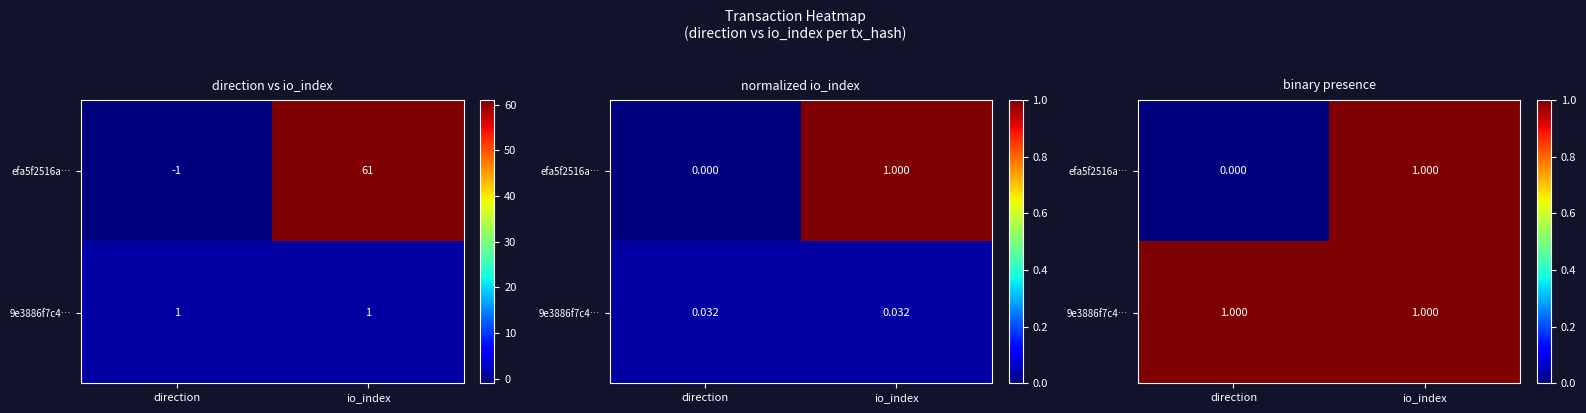

Rank the series by their maximum value, from highest to lowest.

efa5f2516a…, 9e3886f7c4…